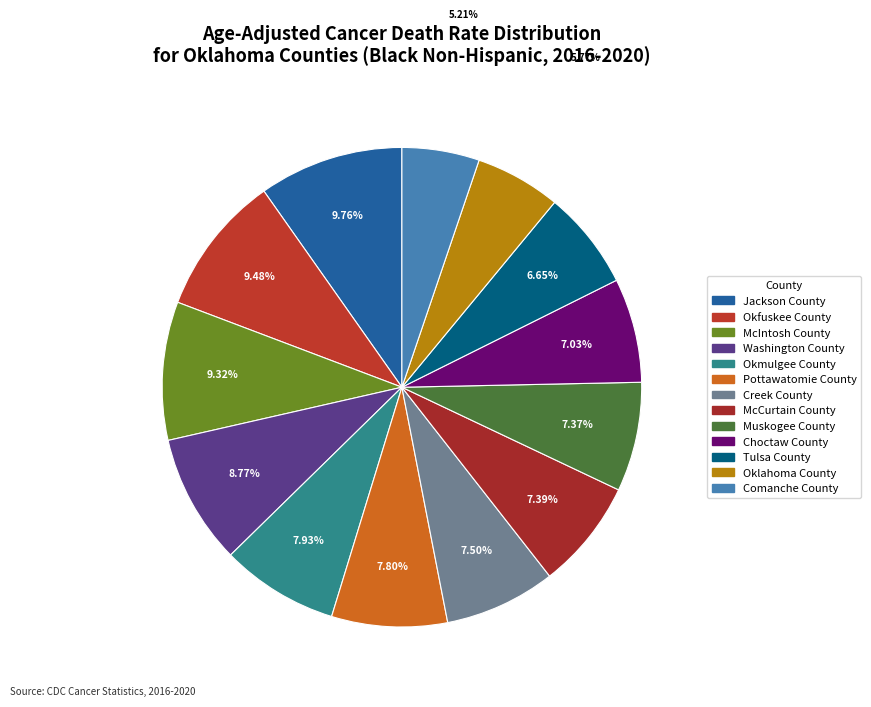

Count the number of slices in the pie.

13